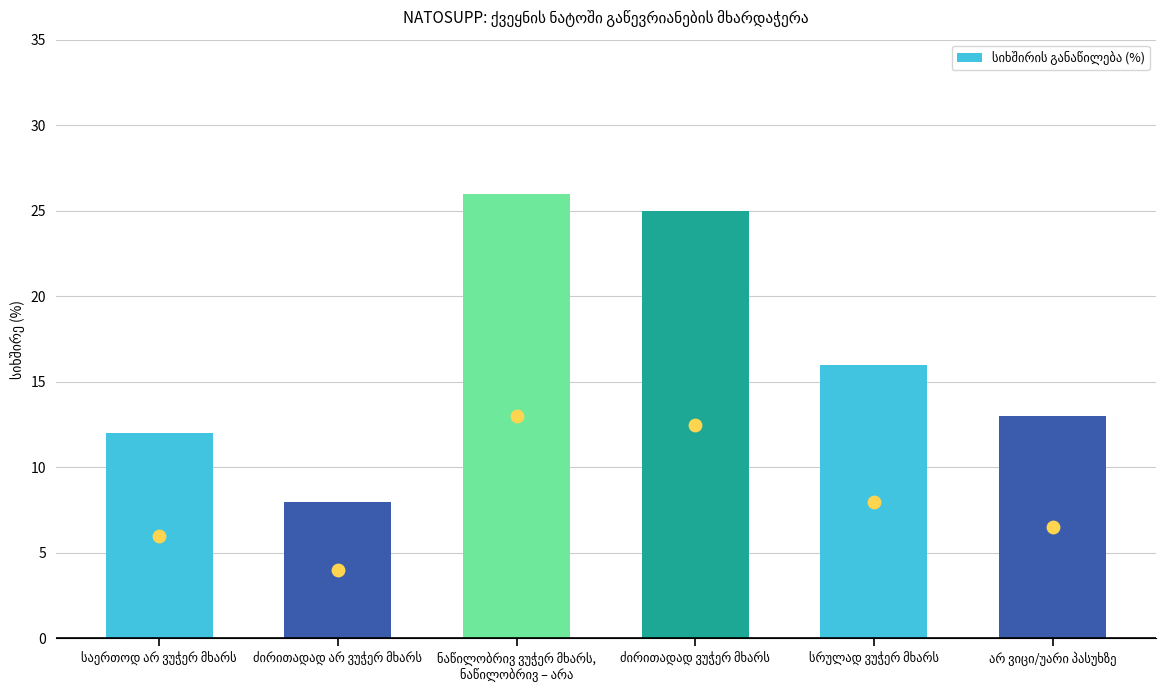

Approximately how many times larger is the value at ძირითადად ვუჭერ მხარს compared to არ ვიცი/უარი პასუხზე?

1.9